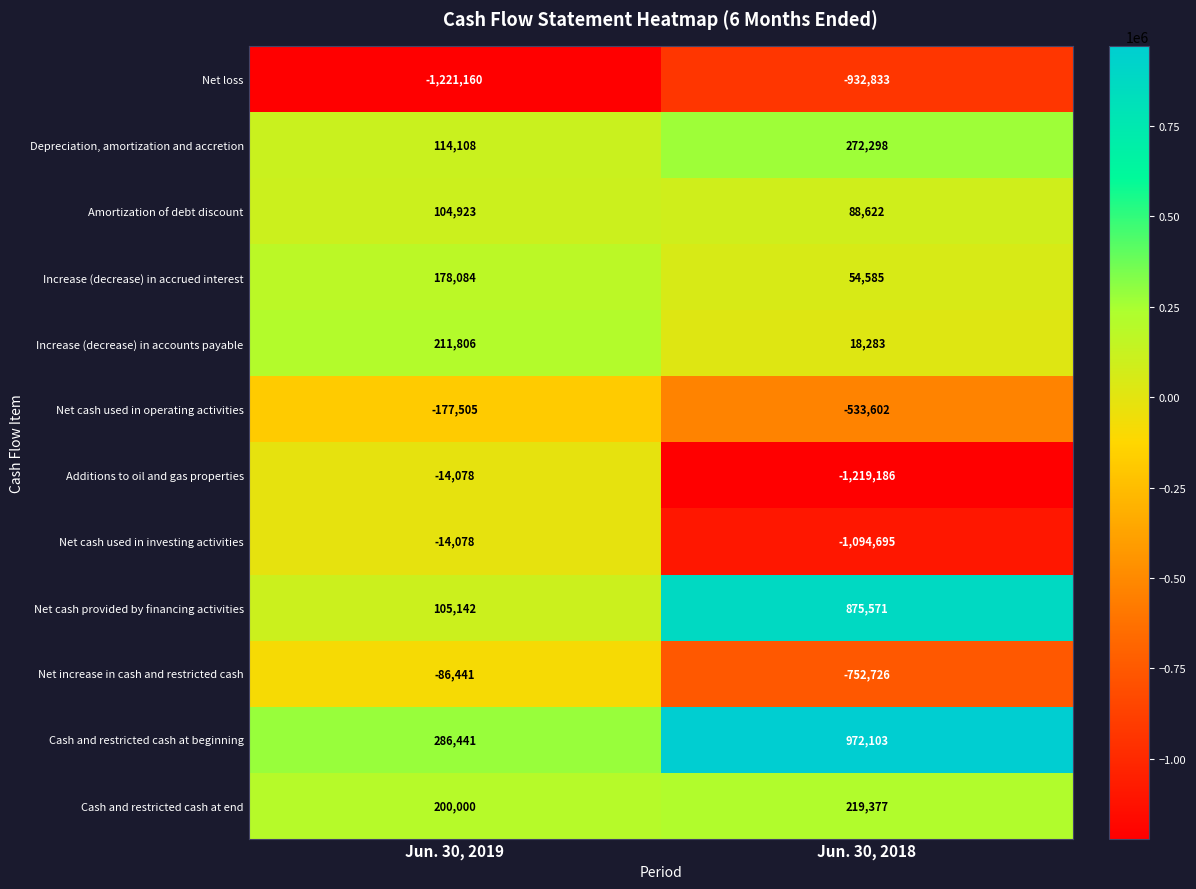

Reading left to right, what are all the values shown in this chart?

Net loss: -1221160	-932833
Depreciation, amortization and accretion: 114108	272298
Amortization of debt discount: 104923	88622
Increase (decrease) in accrued interest: 178084	54585
Increase (decrease) in accounts payable: 211806	18283
Net cash used in operating activities: -177505	-533602
Additions to oil and gas properties: -14078	-1219186
Net cash used in investing activities: -14078	-1094695
Net cash provided by financing activities: 105142	875571
Net increase in cash and restricted cash: -86441	-752726
Cash and restricted cash at beginning: 286441	972103
Cash and restricted cash at end: 200000	219377